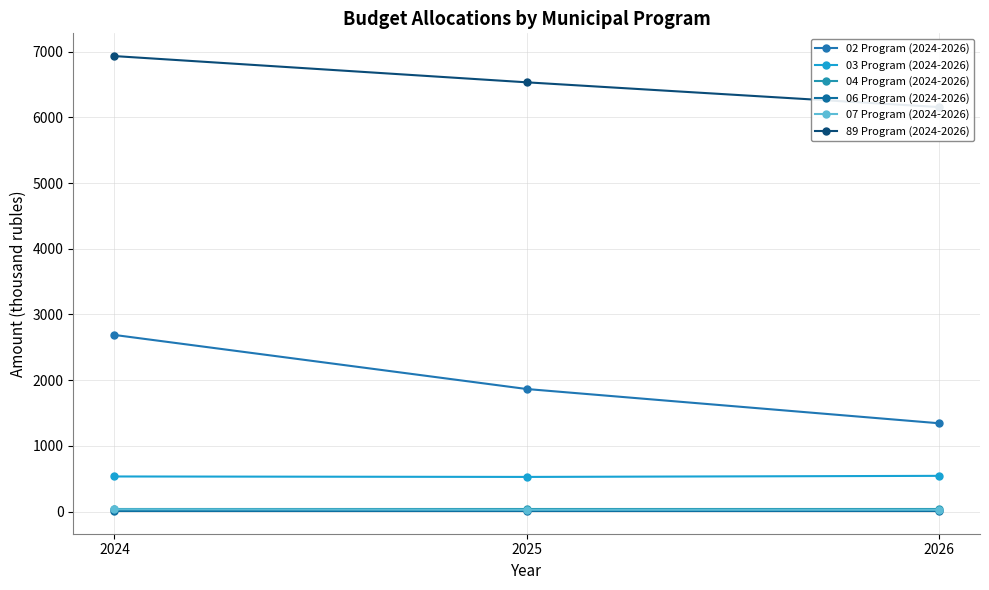

What is the value of the 06 Program (2024-2026) point at the 2nd from the left?

8.0